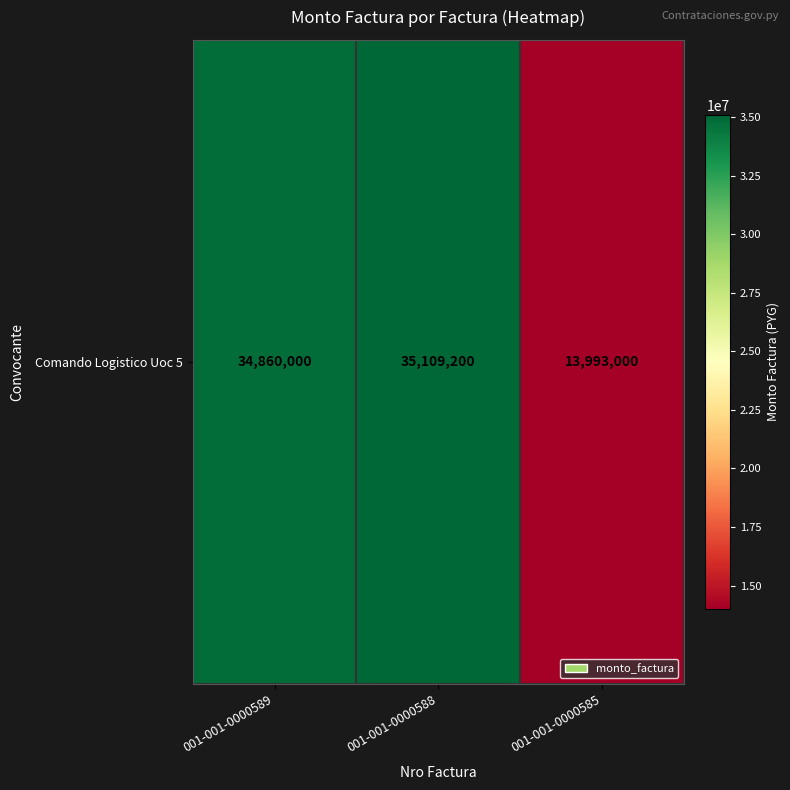

What is the difference between the second highest and minimum values?

20867000